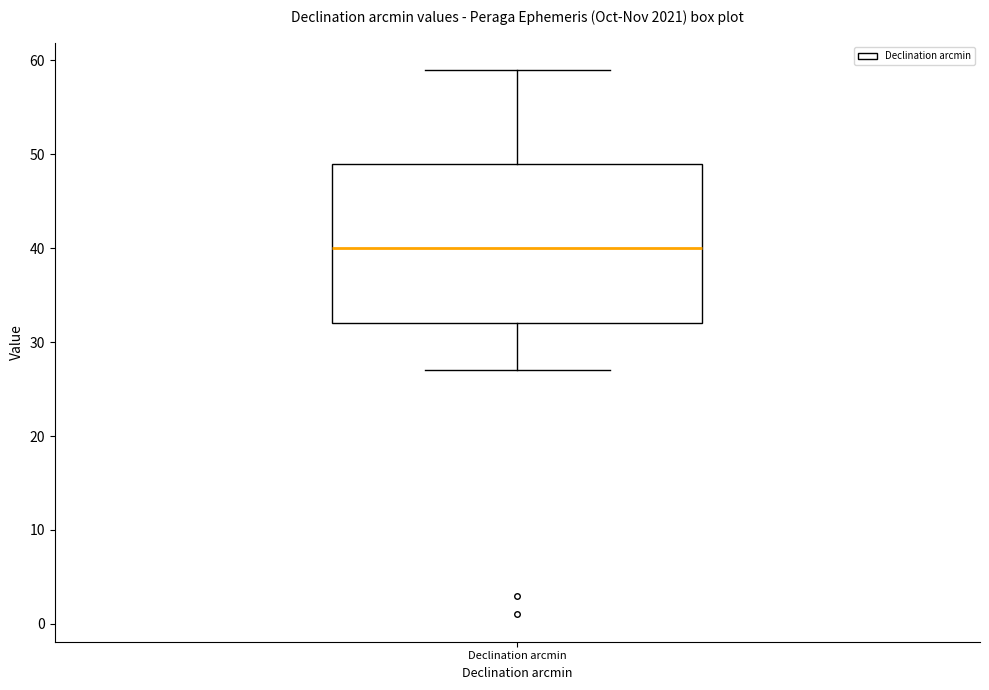

Transcribe this box plot: give where the median line is, the range the box spans, and where the two whiskers end, as read against the y-axis. The values are not printed on the chart, so give them approximately, as read against the axis.

median 40, box 32 to 49, whiskers 27 to 59